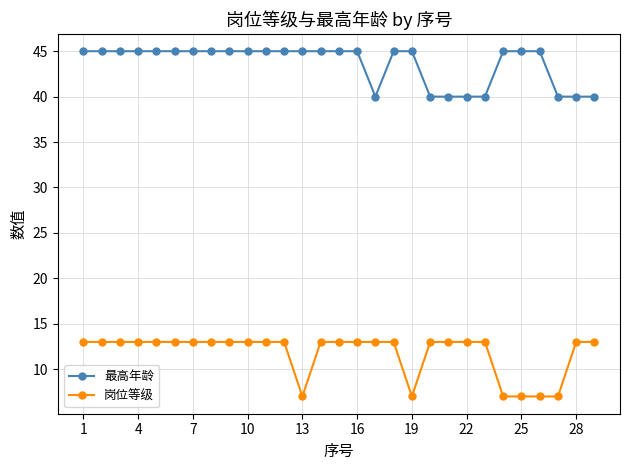

Which series has the largest total across all categories?

最高年龄